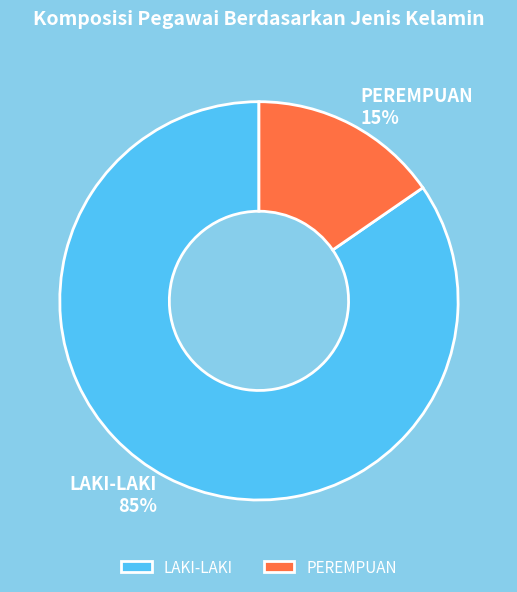

To the nearest percent, what percentage of the pie is PEREMPUAN?

15%